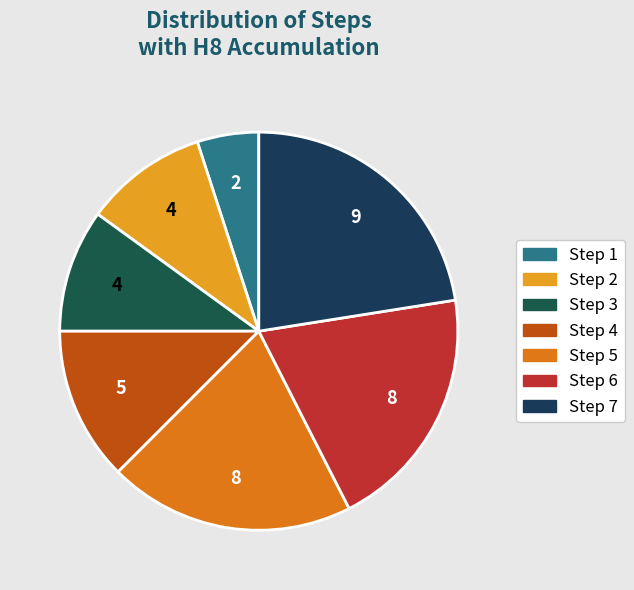

Is it true that Step 2 is 21% of the pie?

False